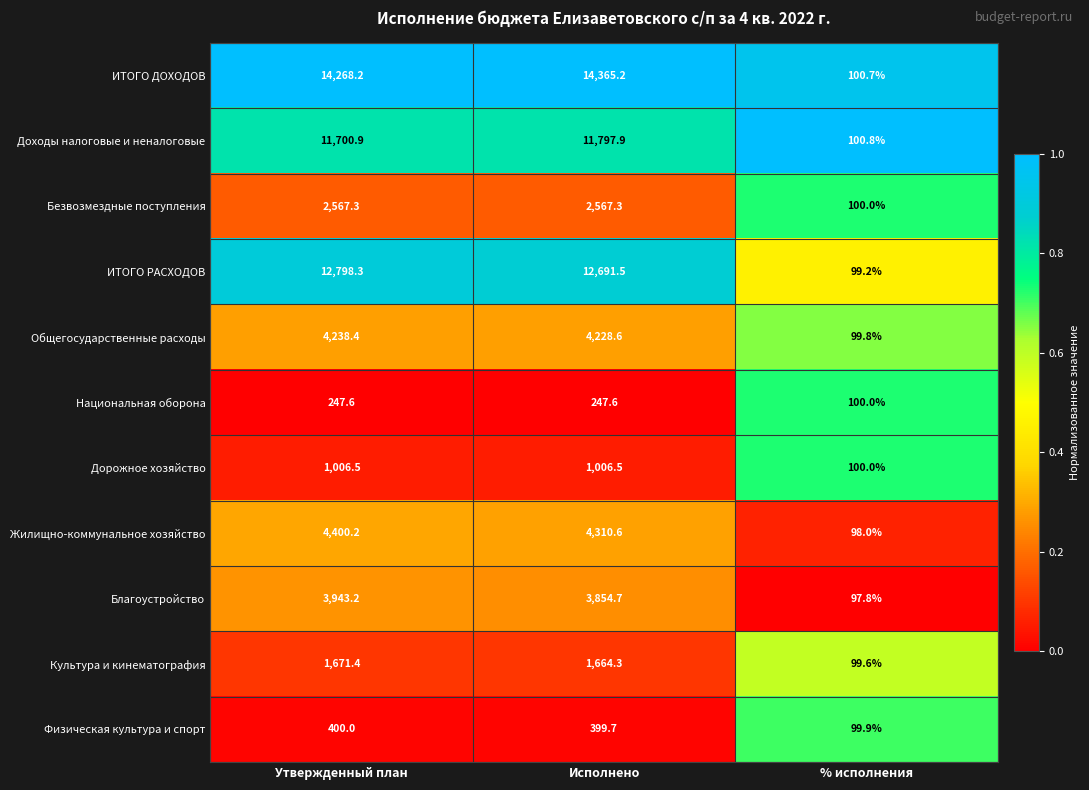

Which category has the highest value across all series?

Исполнено